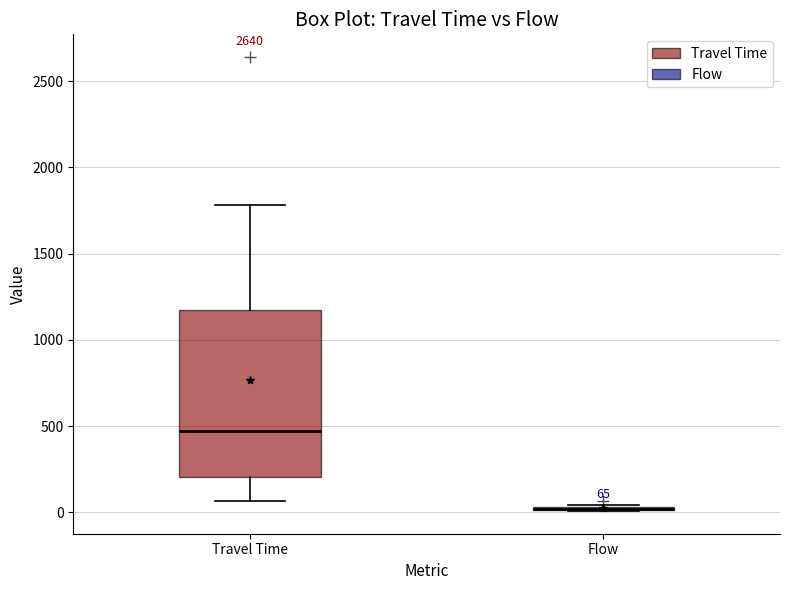

Which box is the tallest, from its lower edge to its upper edge?

Travel Time